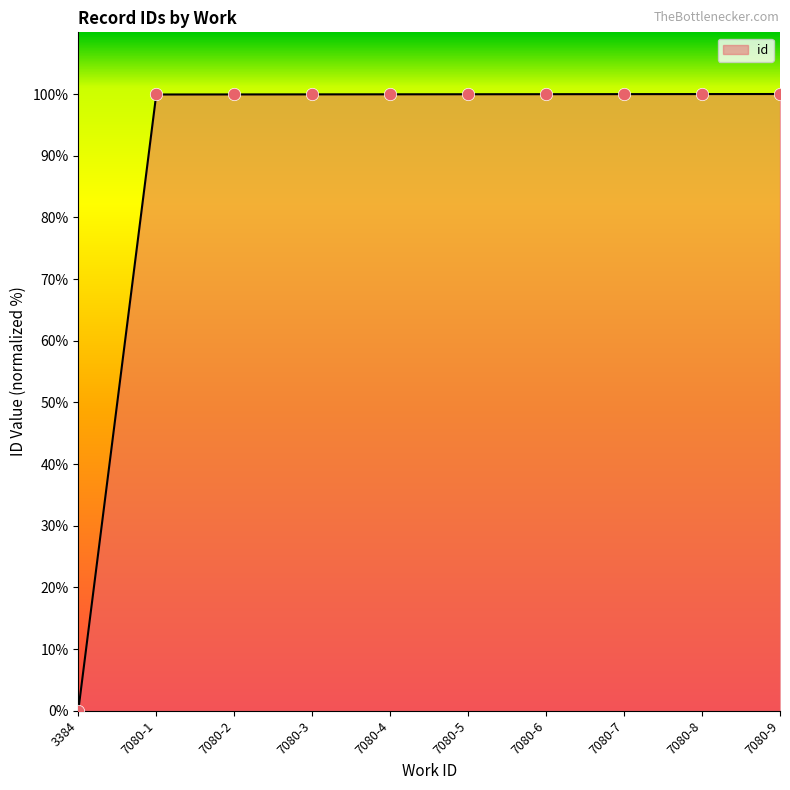

What is the change in value from 3384 to 7080-5?

+100.0